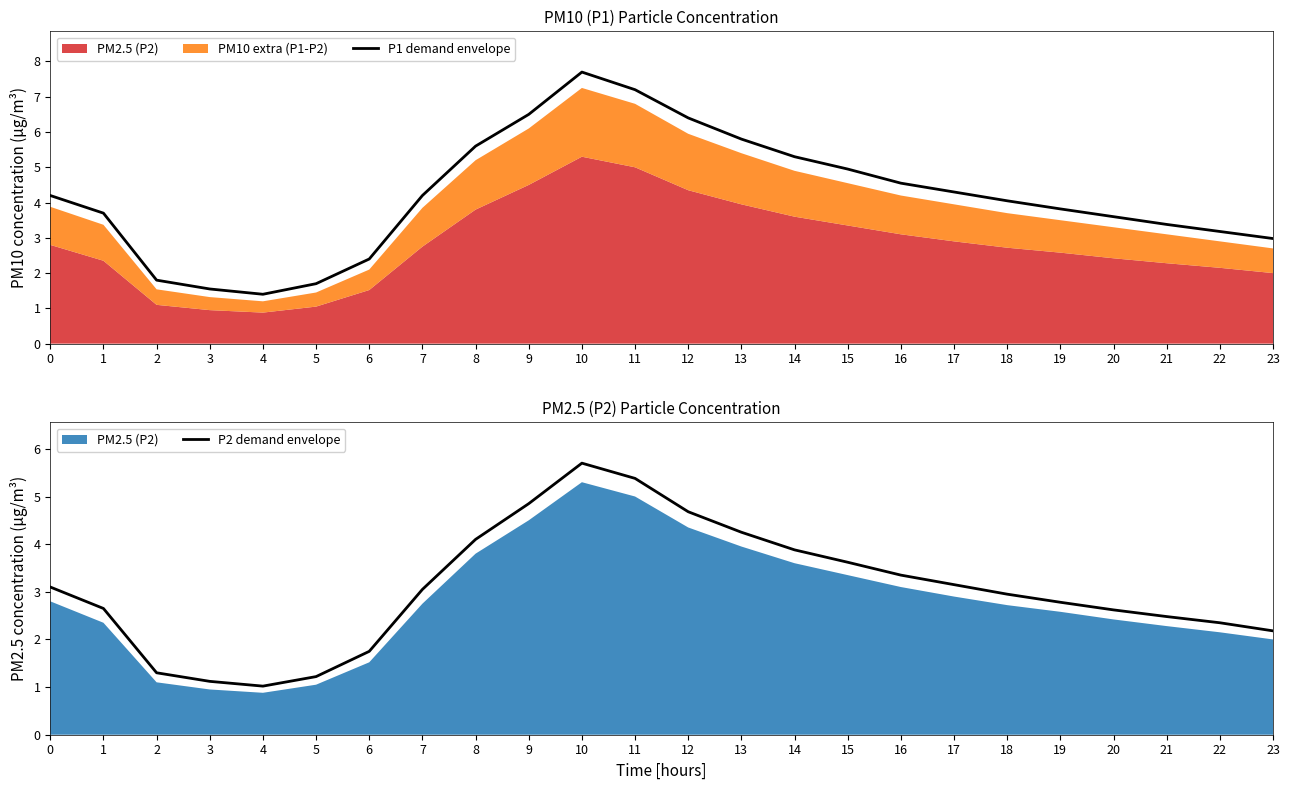

Is it true that P1 demand envelope equals 2.7 at 16?

False